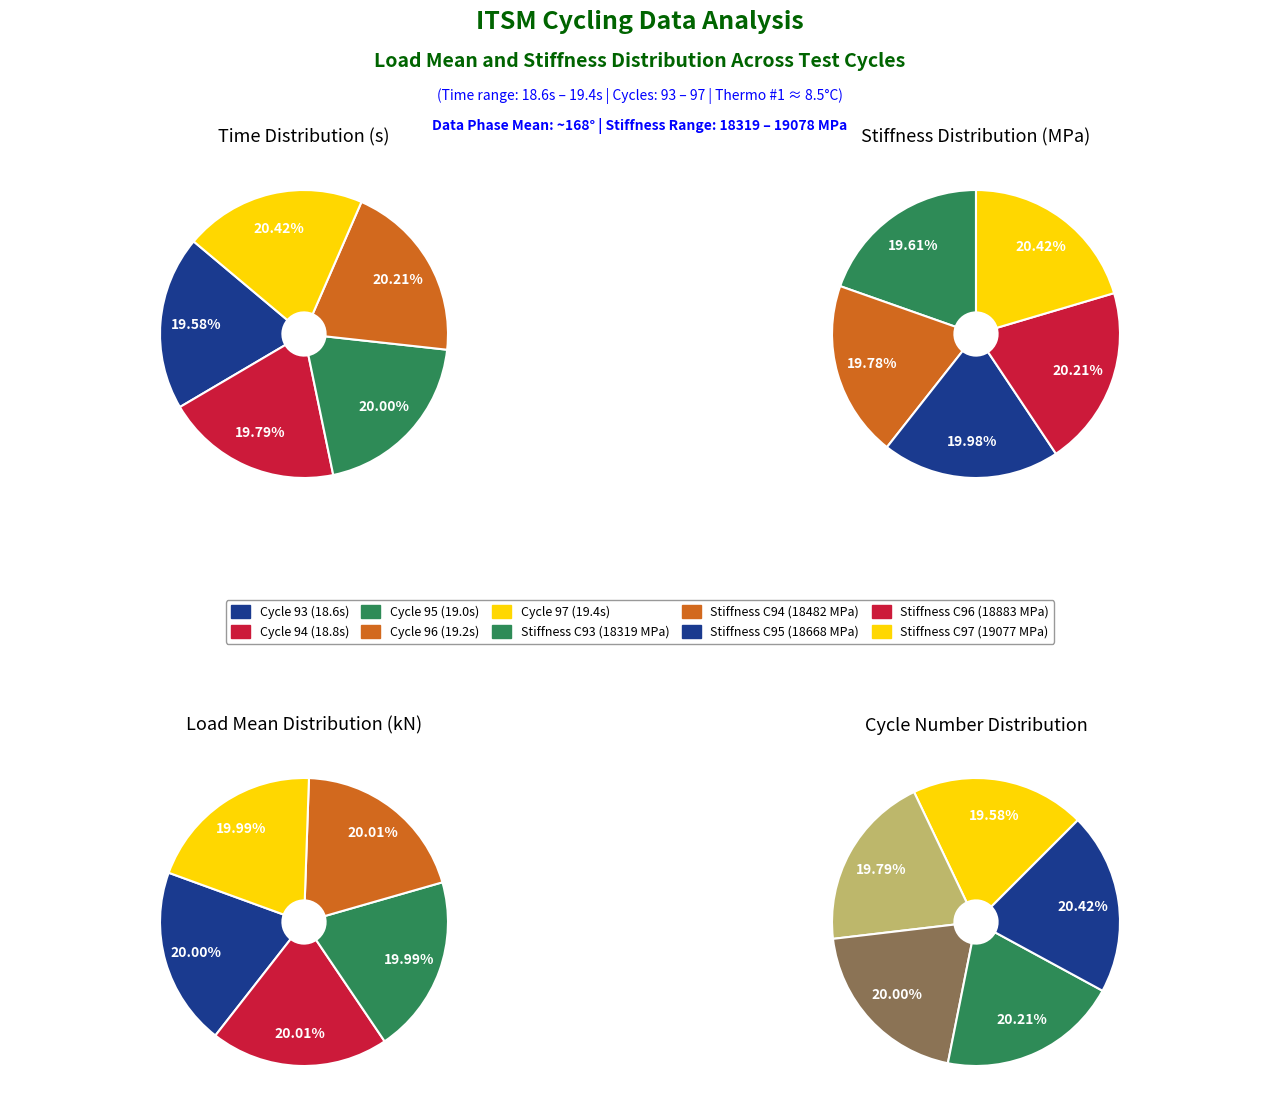

Is there any slice that represents more than half of the pie?

No